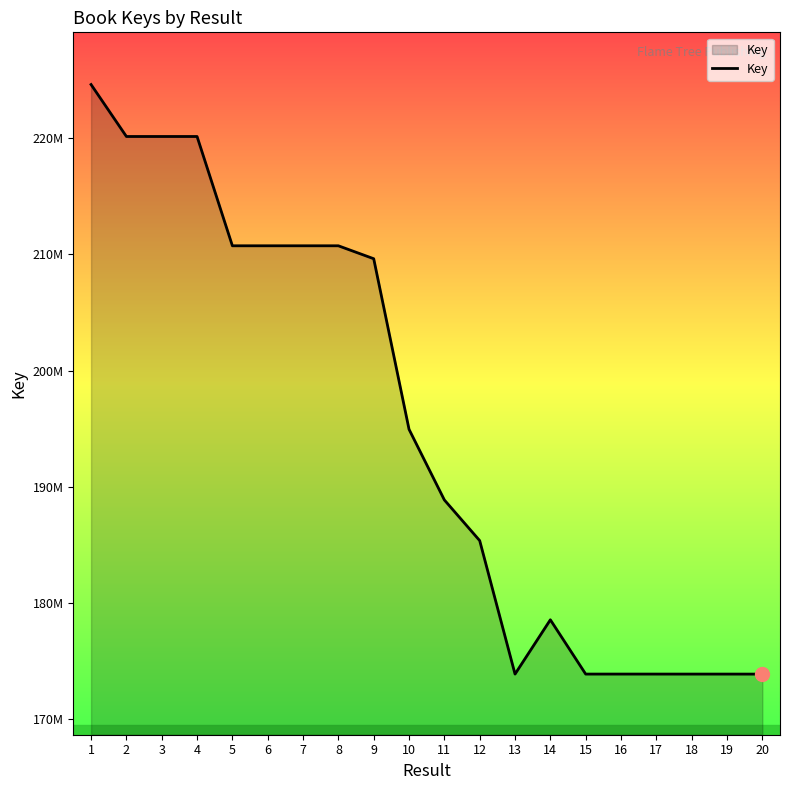

Reading right to left, list all the values displayed in this chart.

173888862	173890615	173890288	173890967	173891580	173891040	178562692	173890198	185374431	188874788	194953694	209633871	210746931	210747049	210746990	210746874	220152595	220152679	220152637	224623295